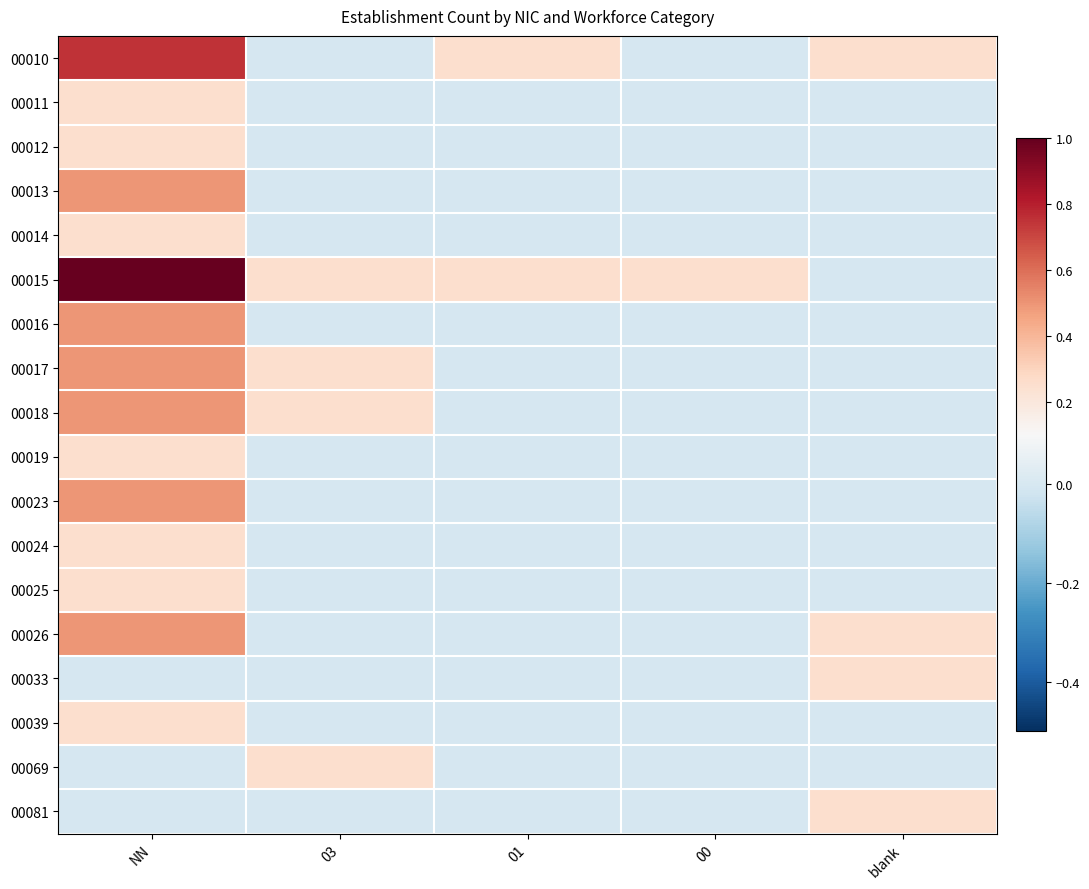

Which category has the highest value across all series?

NN